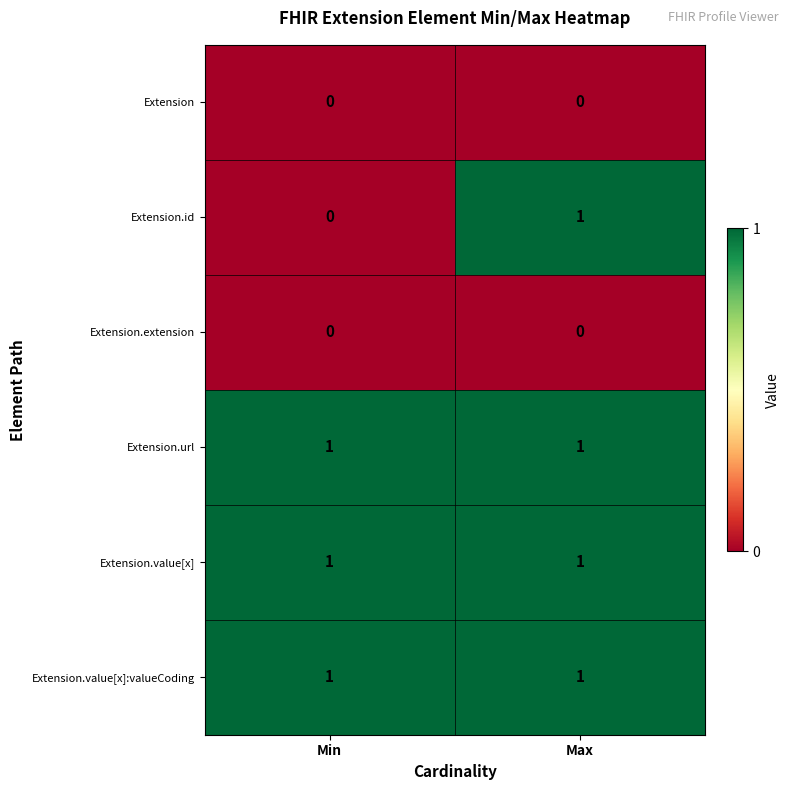

Between Min and Max, which series saw the biggest shift?

Extension.id